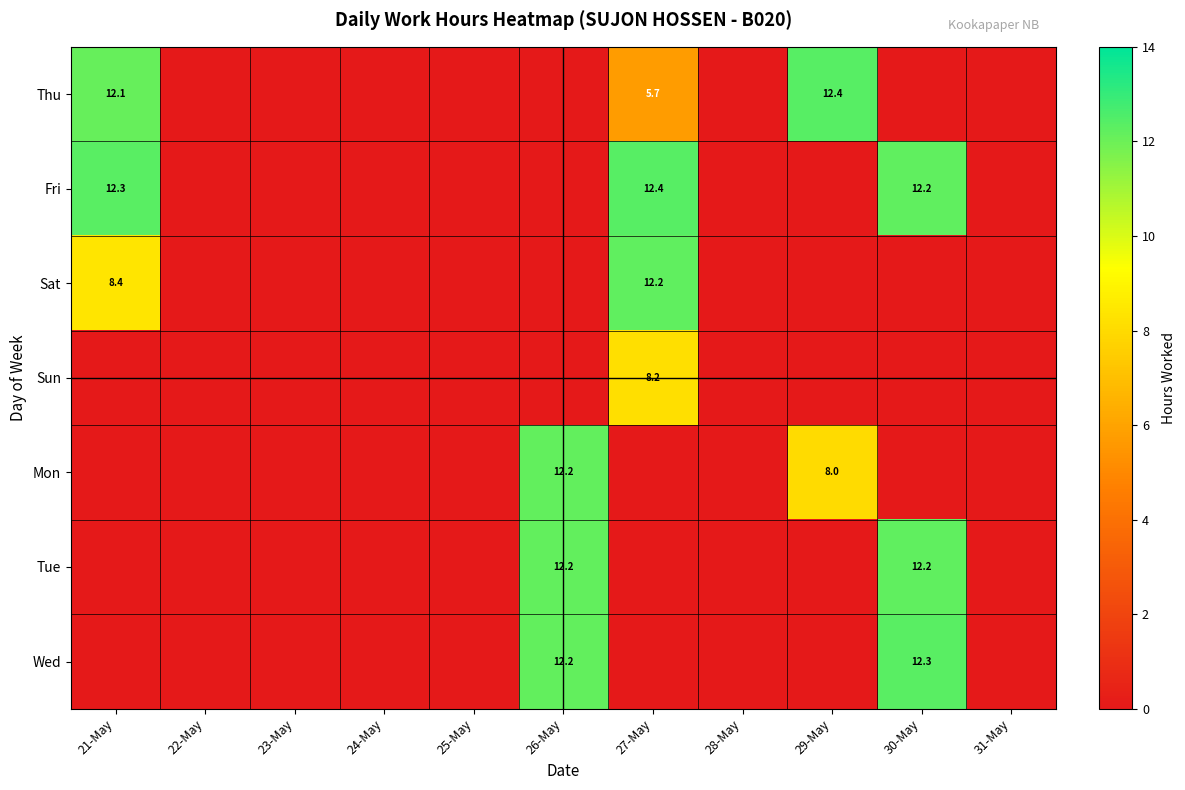

The Mon series shows 12.2 at 26-May. True or false?

True